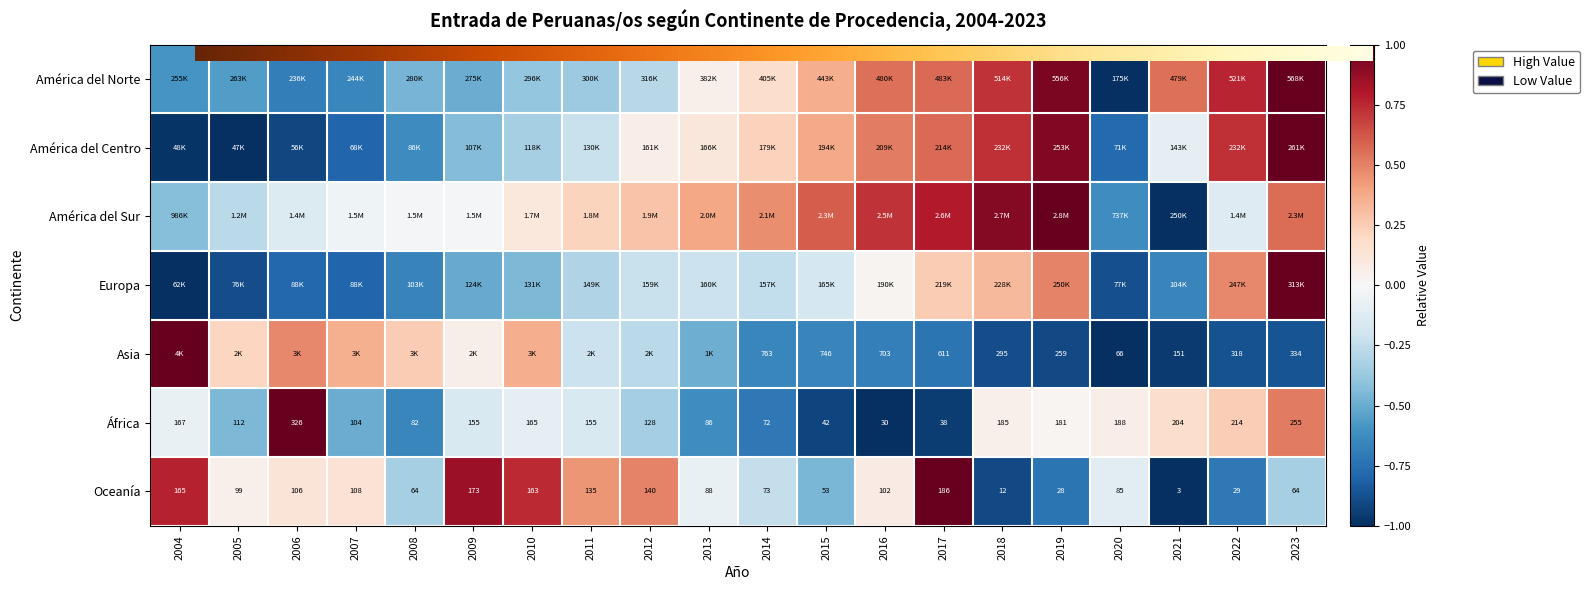

Which category has the highest value in the América del Sur series?

2019